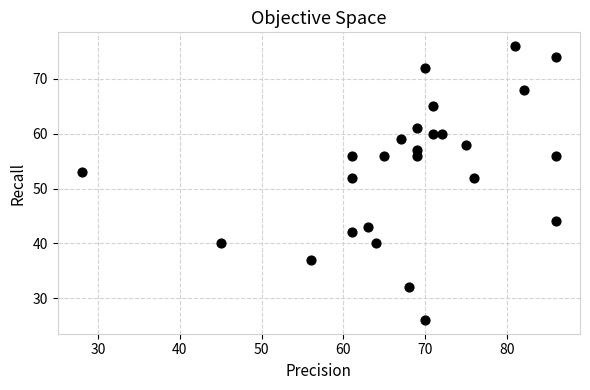

What is the range of X values (max minus min)?

58